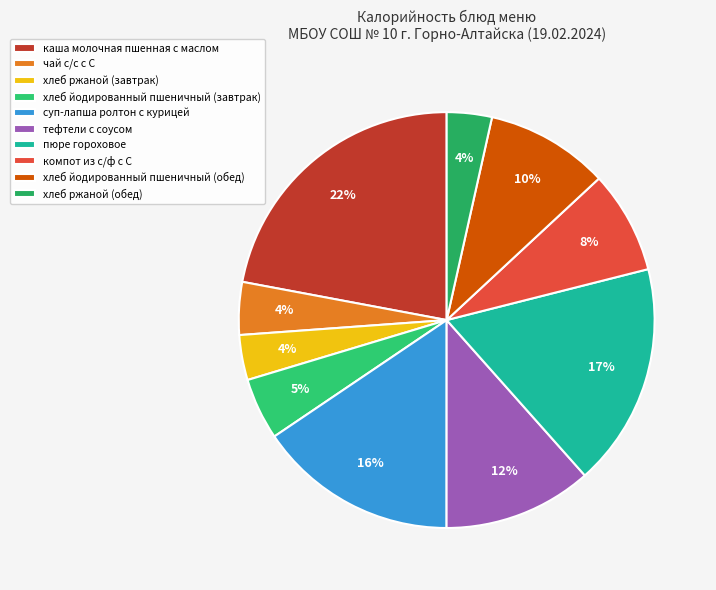

Count the number of slices in the pie.

10